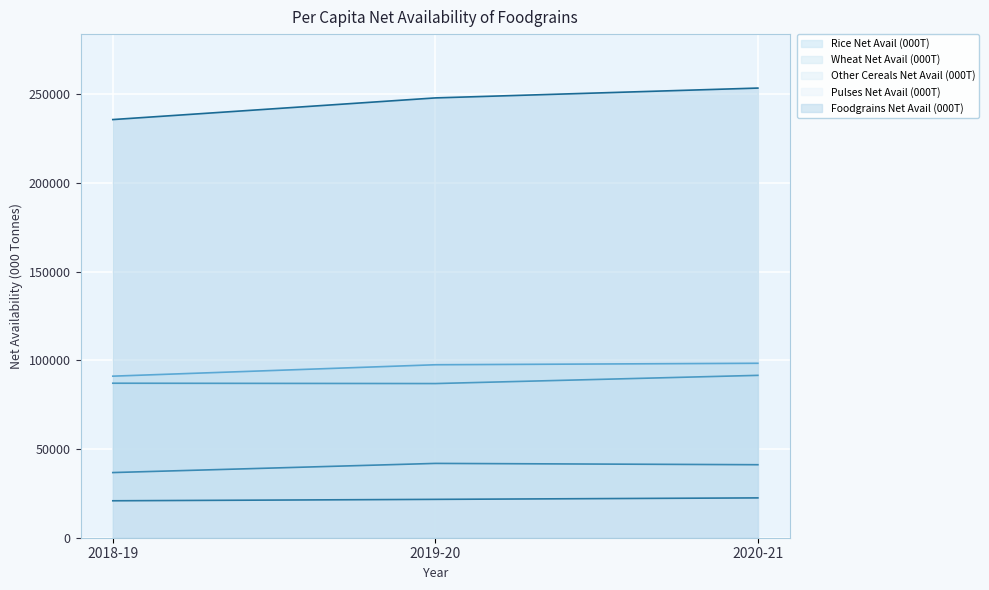

Which series has the largest total across all categories?

Foodgrains Net Avail (000T)